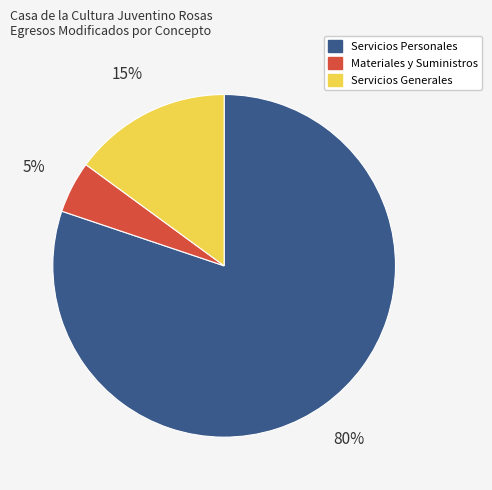

What is the largest slice in the pie chart?

Servicios Personales